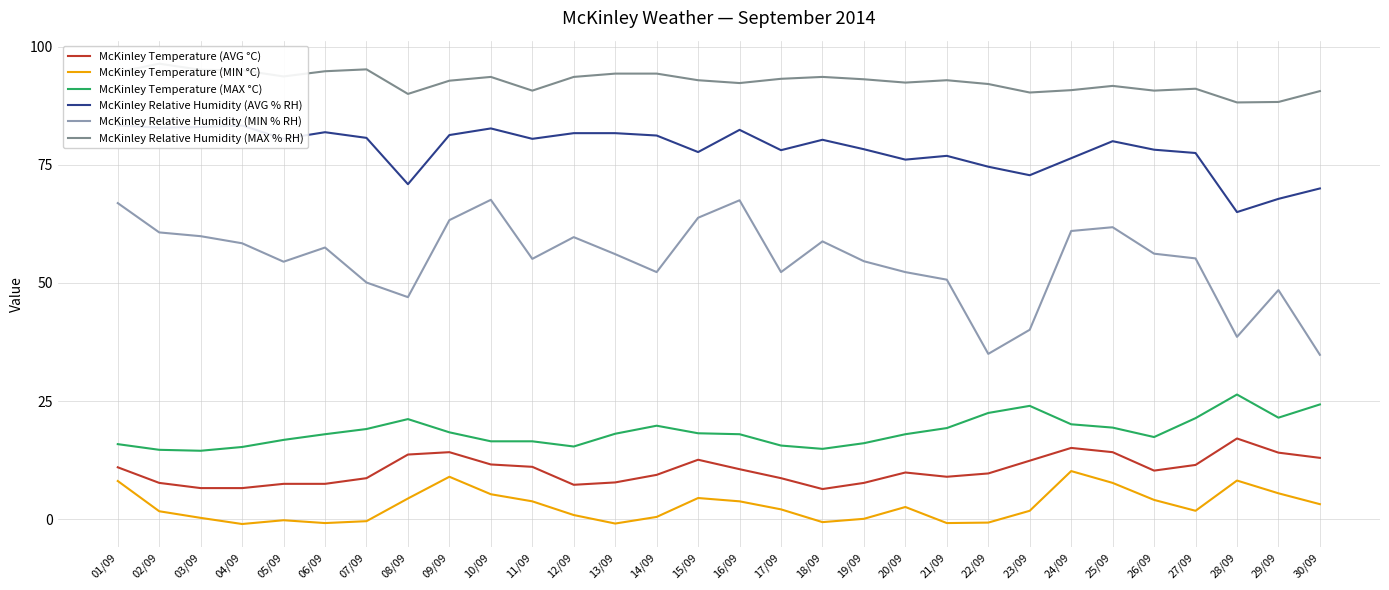

What is the lowest value of the McKinley Temperature (MAX °C) series?

14.5